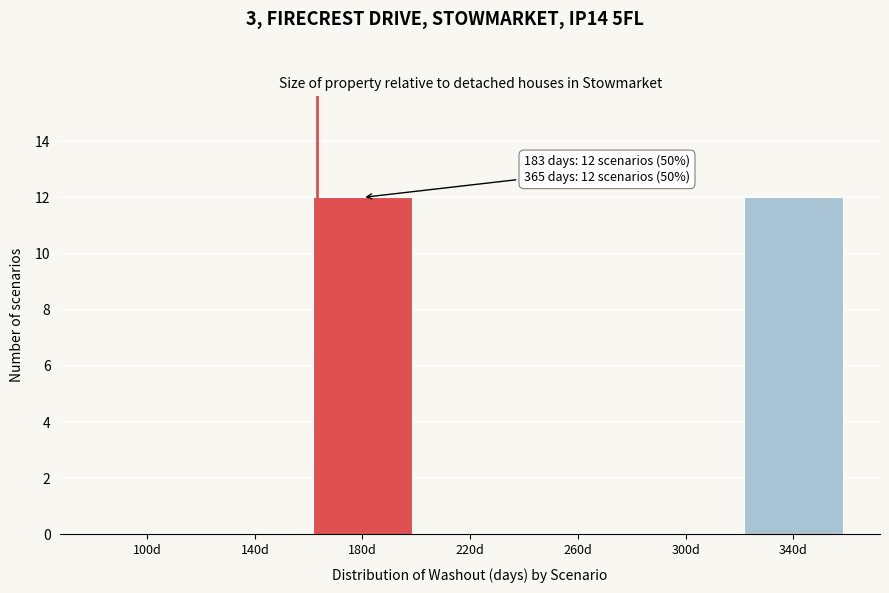

Reading left to right, list all the values displayed in this chart.

100d=0	140d=0	180d=12	220d=0	260d=0	300d=0	340d=12